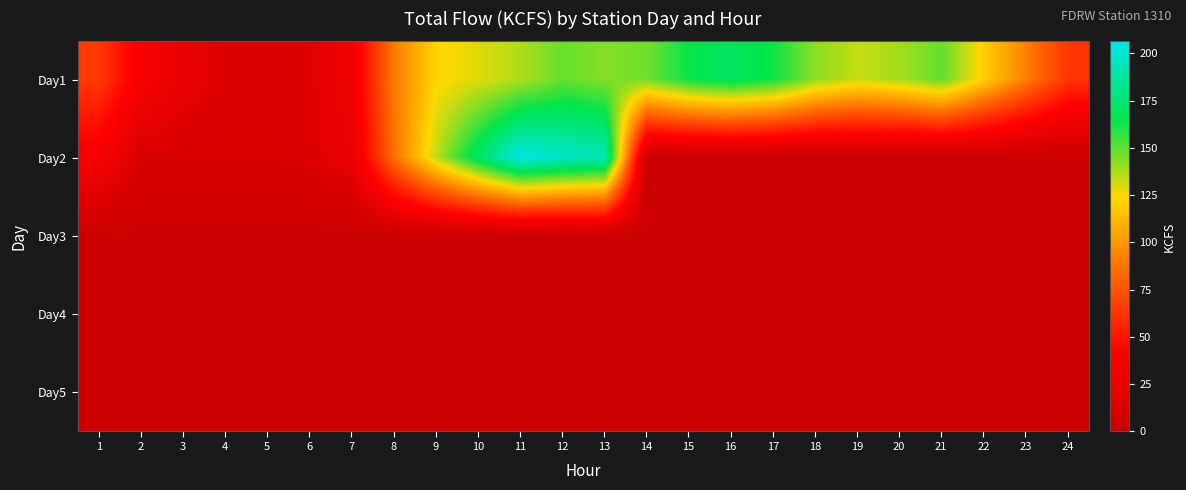

Between 22 and 15, which is larger?

15